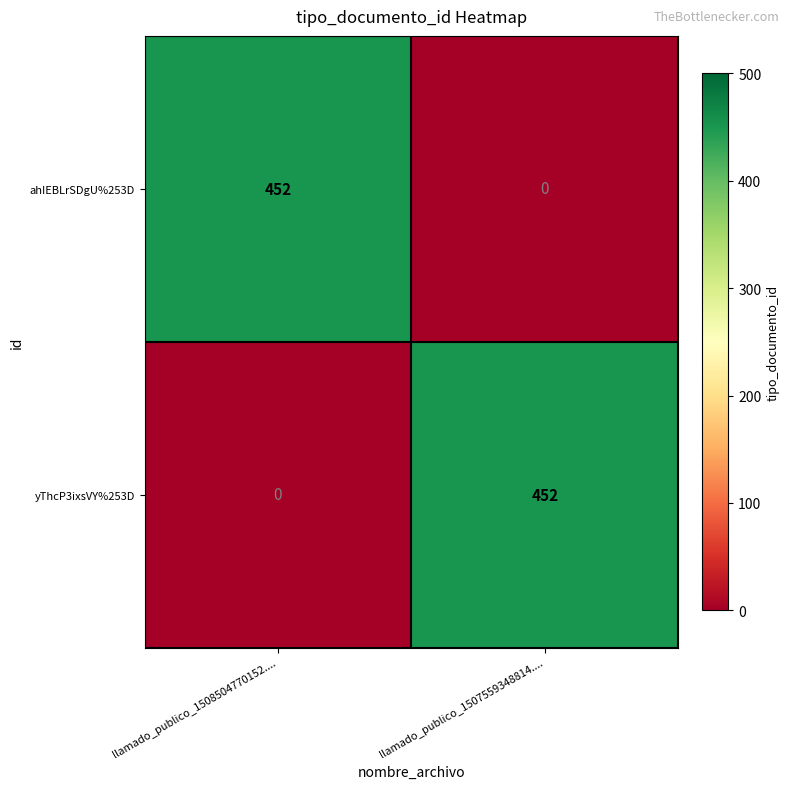

What is the greatest value displayed?

452